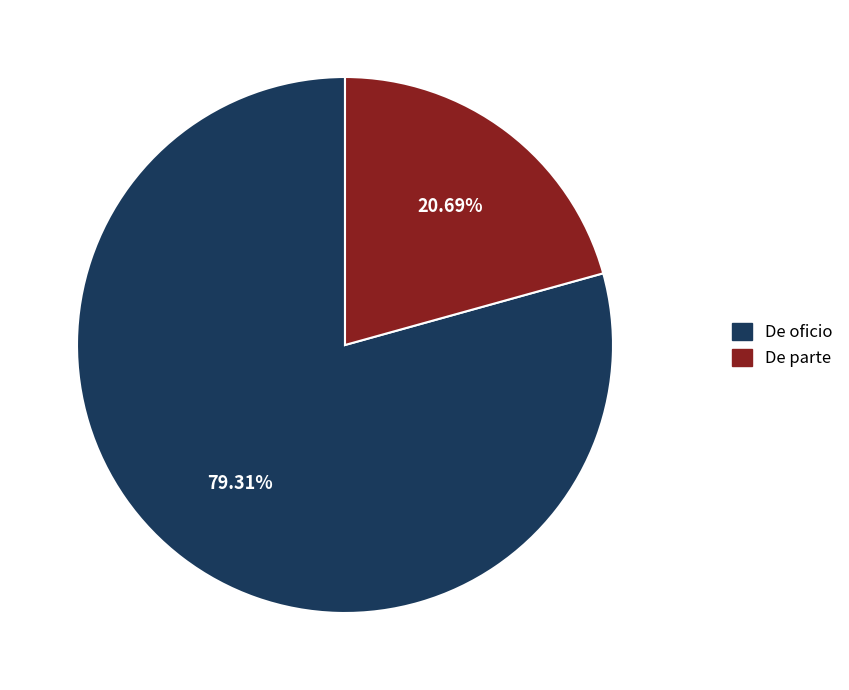

Rank the categories by value from lowest to highest.

De parte, De oficio